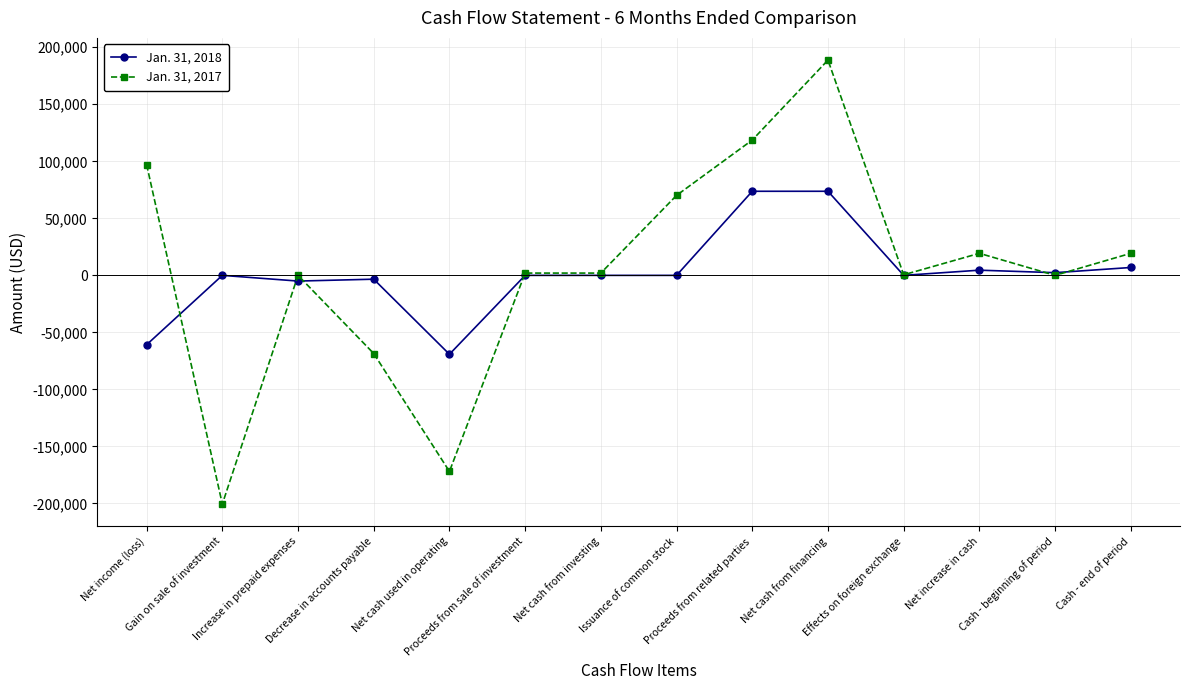

What is the sum of the Jan. 31, 2018 values at Issuance of common stock and Net income (loss)?

-60829